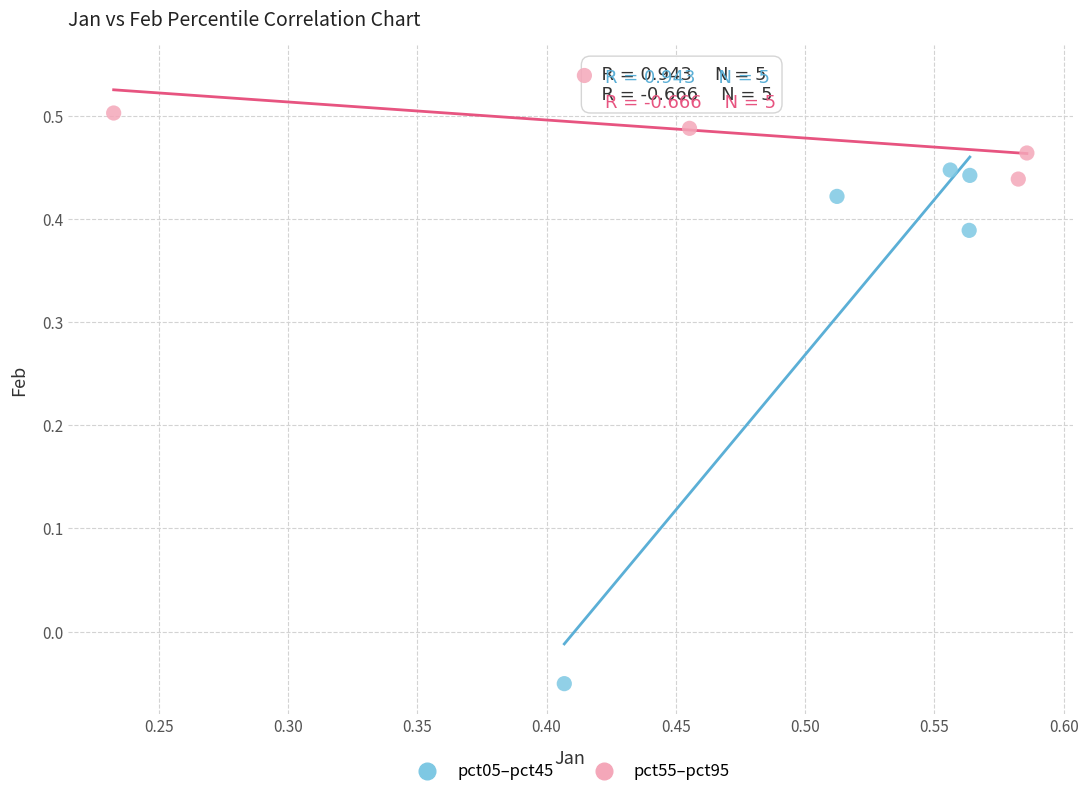

Which series contains the lowest Y value?

pct05–pct45